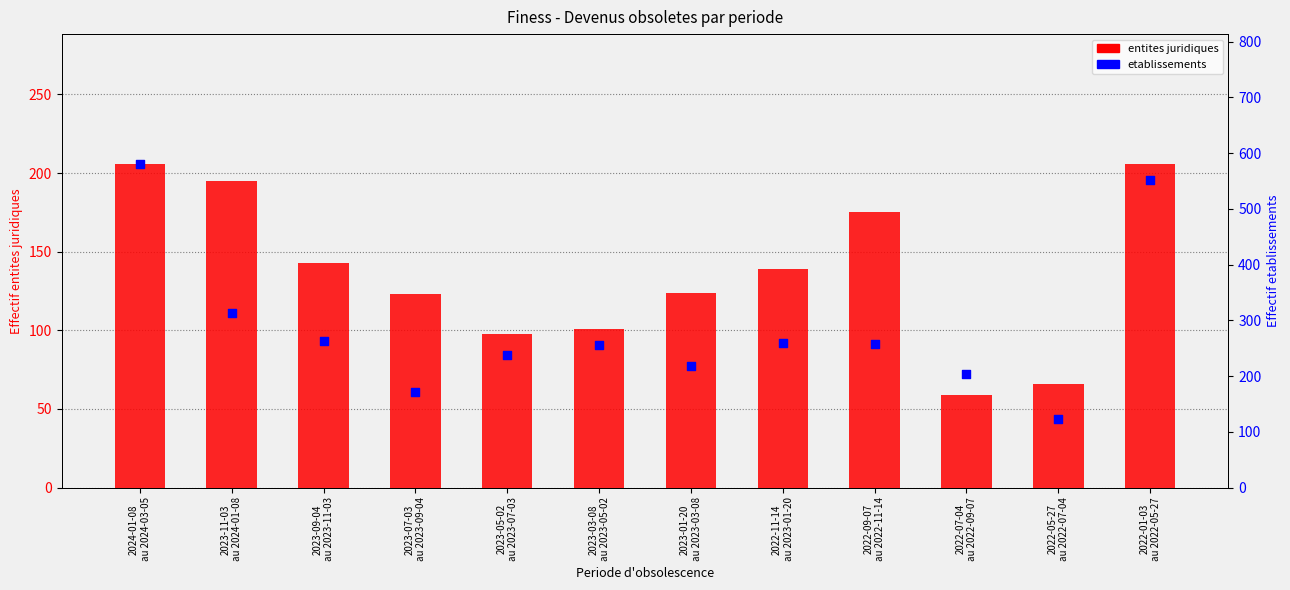

At which category is the sum across all series the highest?

2024-01-08
au 2024-03-05